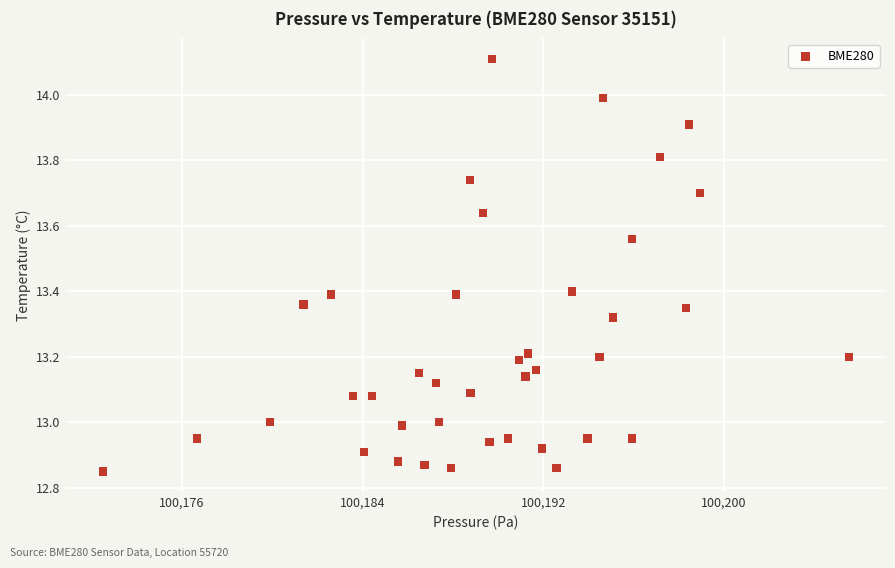

What is the range of X values (max minus min)?

33.0